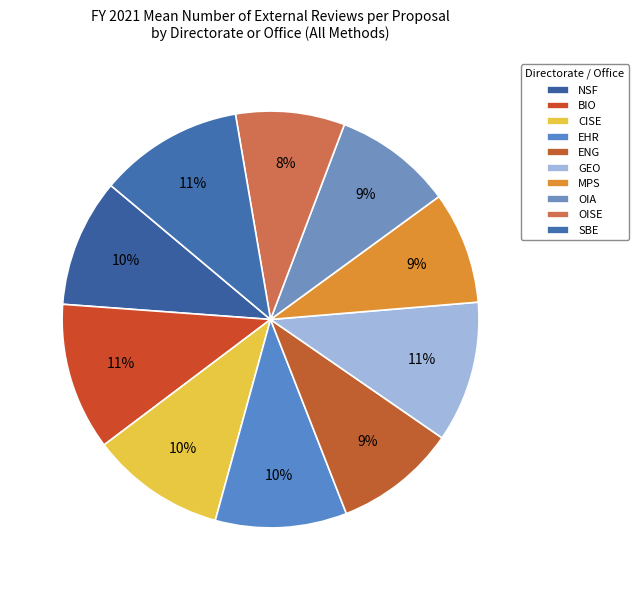

To the nearest percent, what percentage of the pie is OIA?

9%